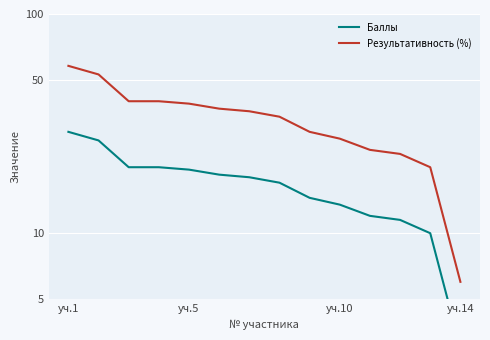

True or false: Баллы has more than 2 points higher than both neighbors.

False